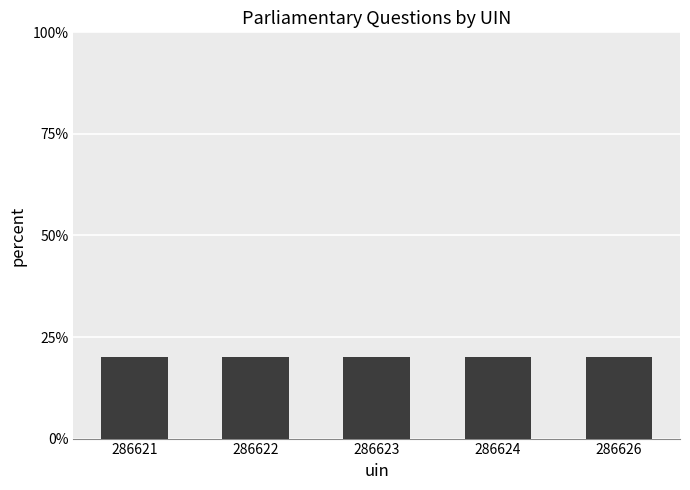

What is the maximum value shown in the chart?

20.0